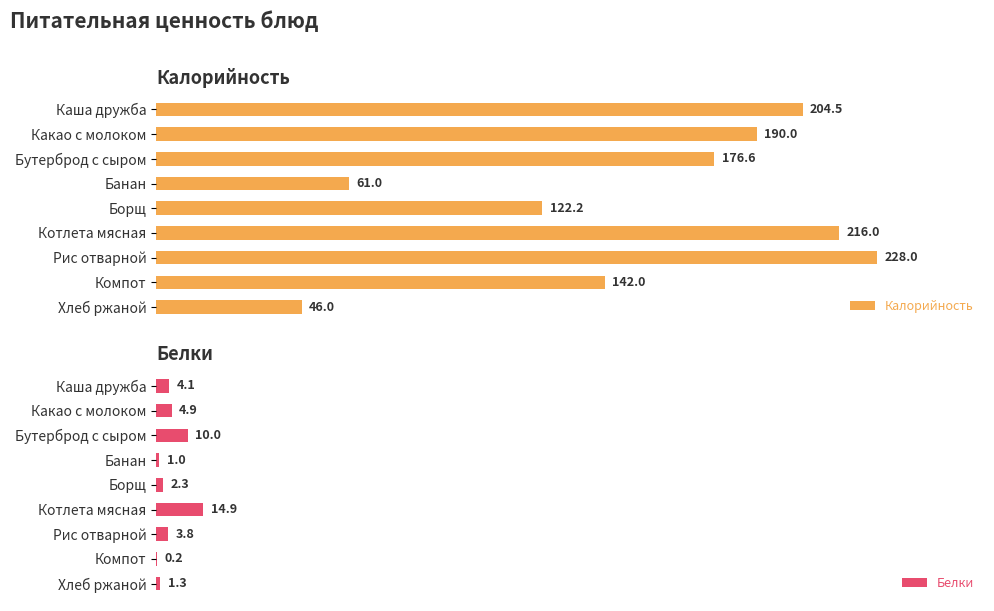

Does the chart contain stacked bars?

No